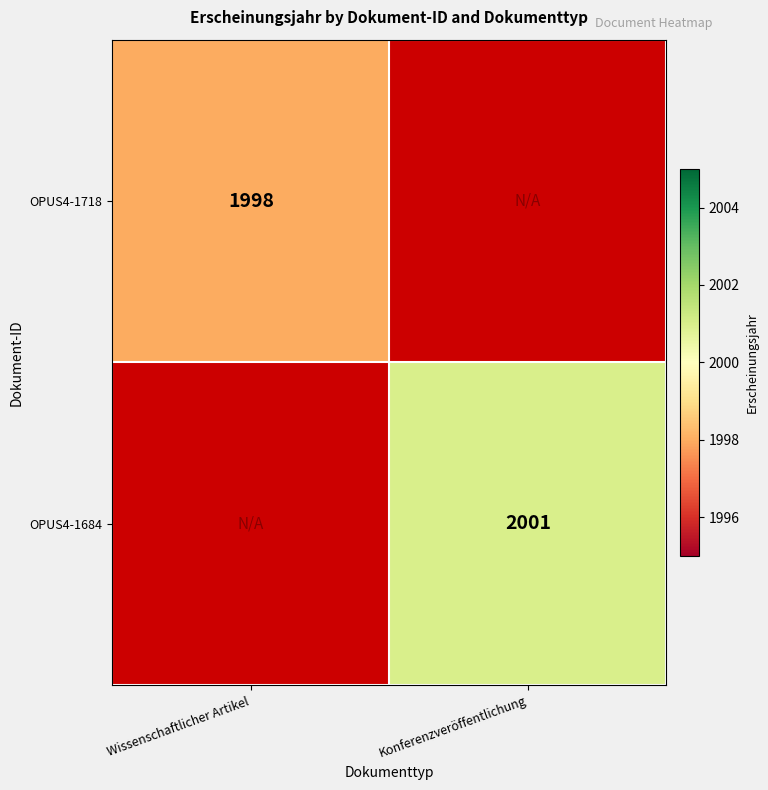

The value of OPUS4-1718 at Wissenschaftlicher Artikel is 663. True or false?

False